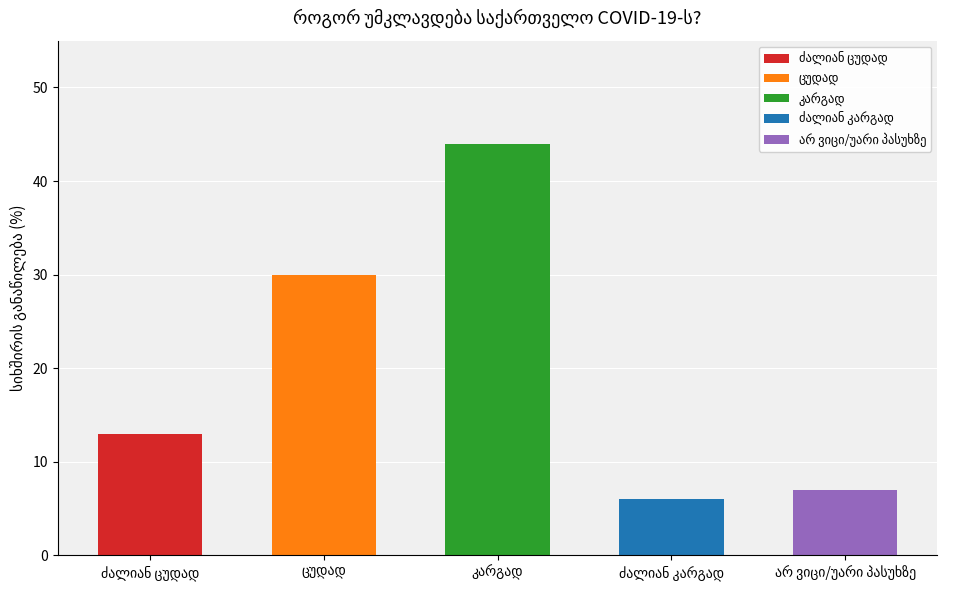

What is the change in value from ძალიან ცუდად to კარგად?

+31